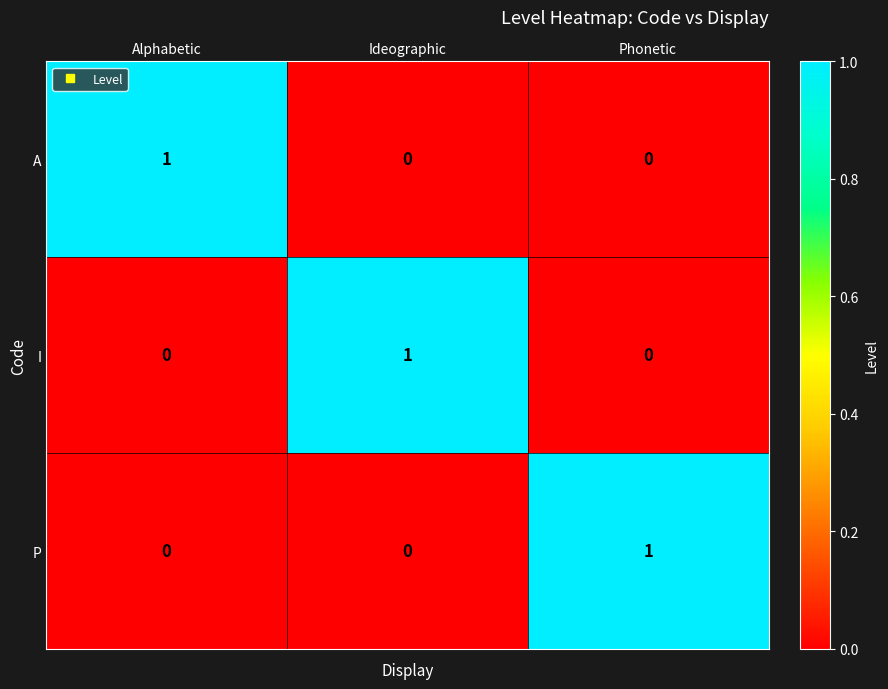

Which category has the highest value in the P series?

Phonetic